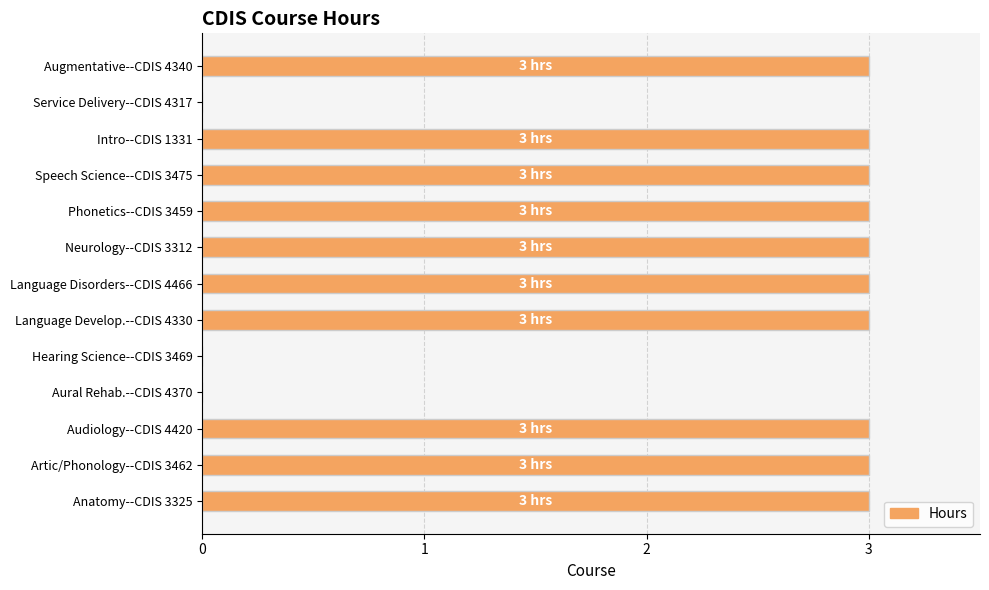

What is the sum of the values at Anatomy--CDIS 3325 and Intro--CDIS 1331?

6